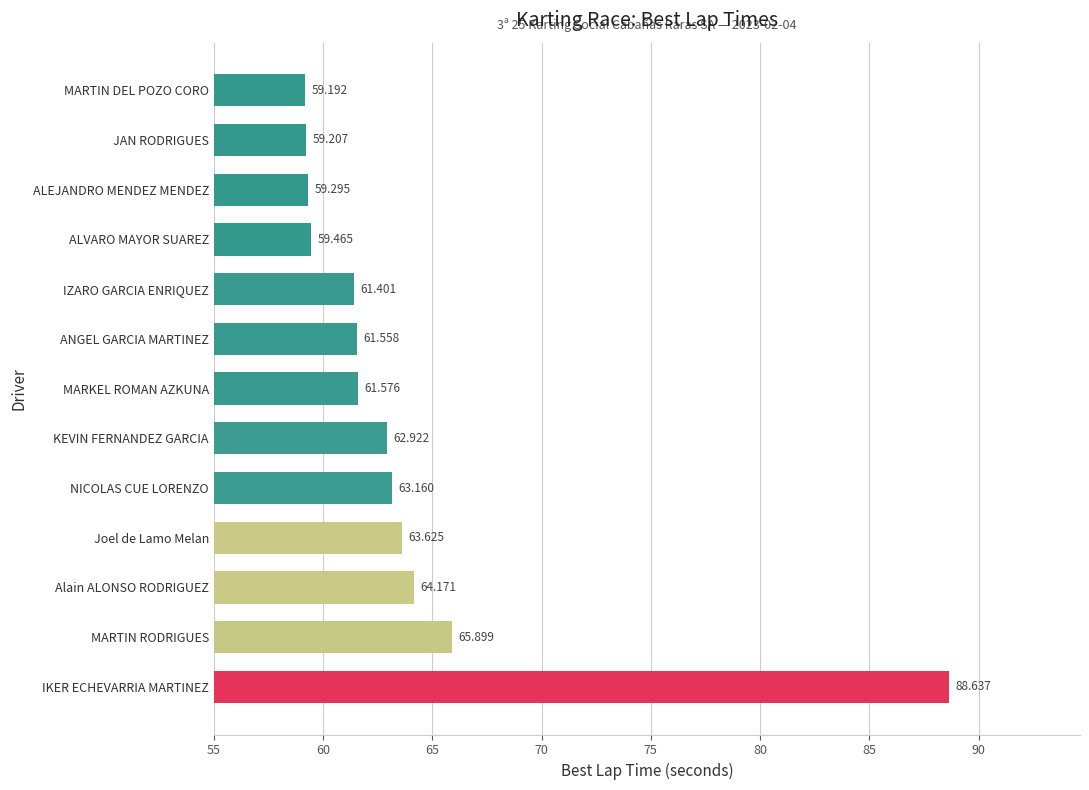

Between MARTIN DEL POZO CORO and ANGEL GARCIA MARTINEZ, which is larger?

ANGEL GARCIA MARTINEZ